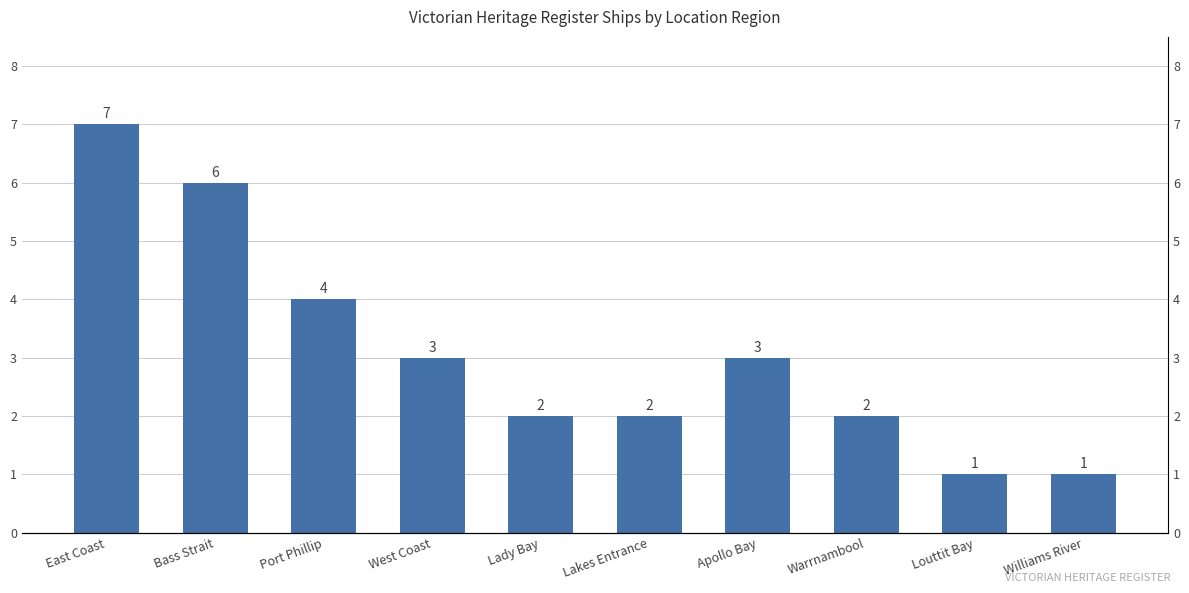

Reading left to right, transcribe all the data shown in this chart.

East Coast=7	Bass Strait=6	Port Phillip=4	West Coast=3	Lady Bay=2	Lakes Entrance=2	Apollo Bay=3	Warrnambool=2	Louttit Bay=1	Williams River=1